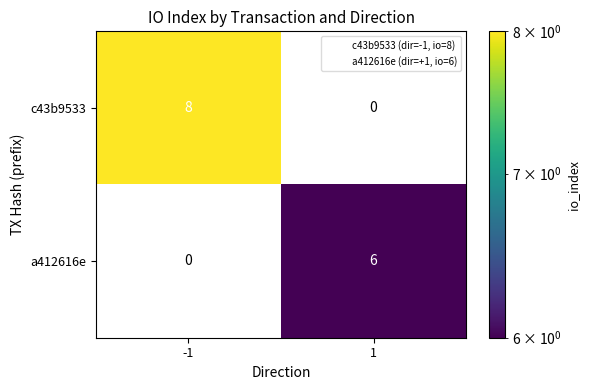

Which series has the largest range (max minus min)?

c43b9533